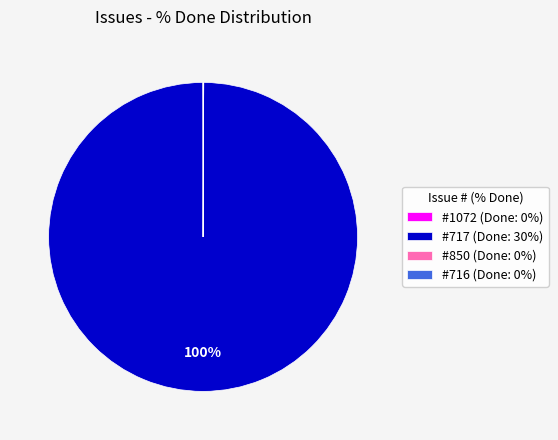

What is the largest slice in the pie chart?

#717 (Done: 30%)